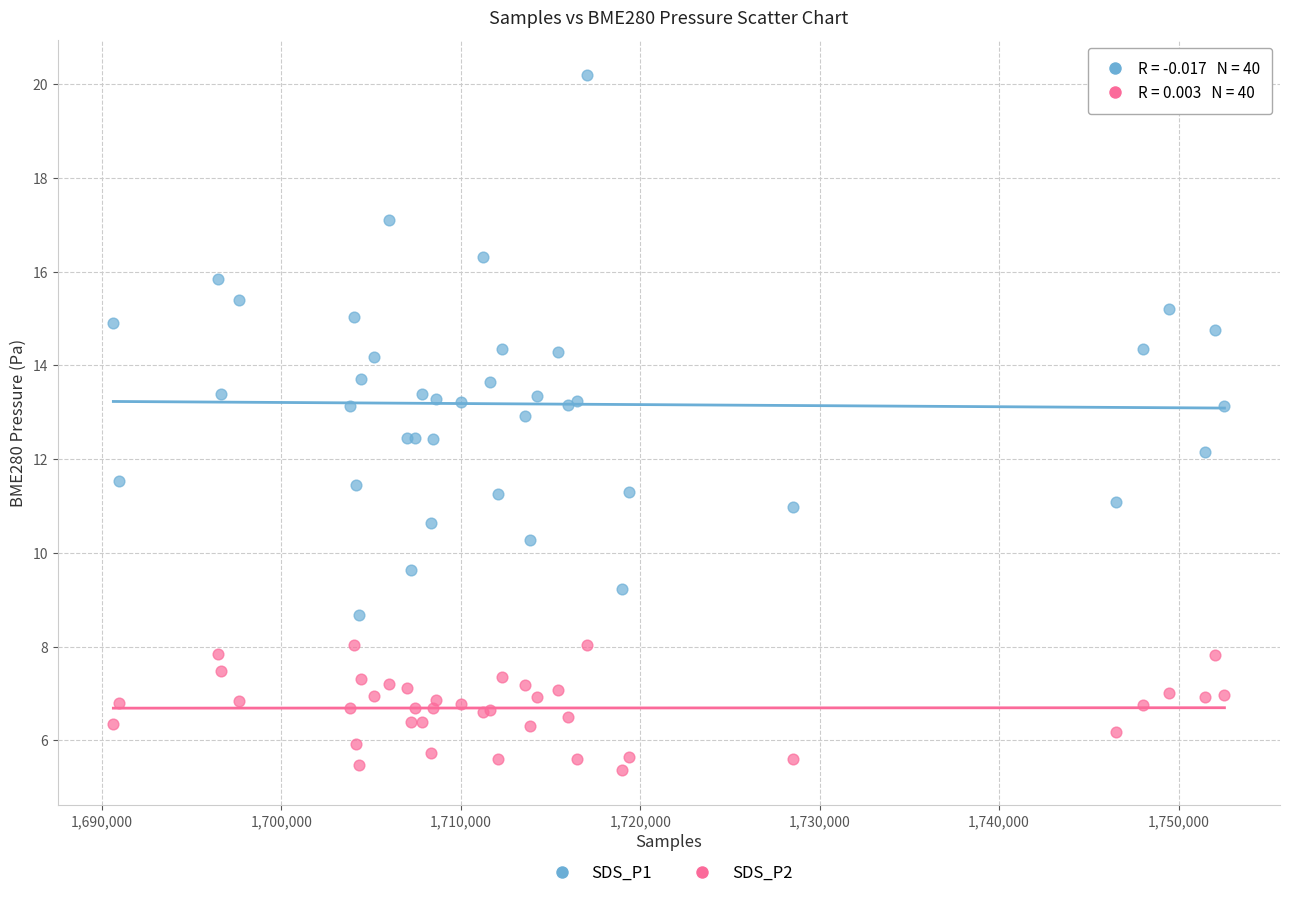

Which series reaches the minimum Y coordinate?

SDS_P2